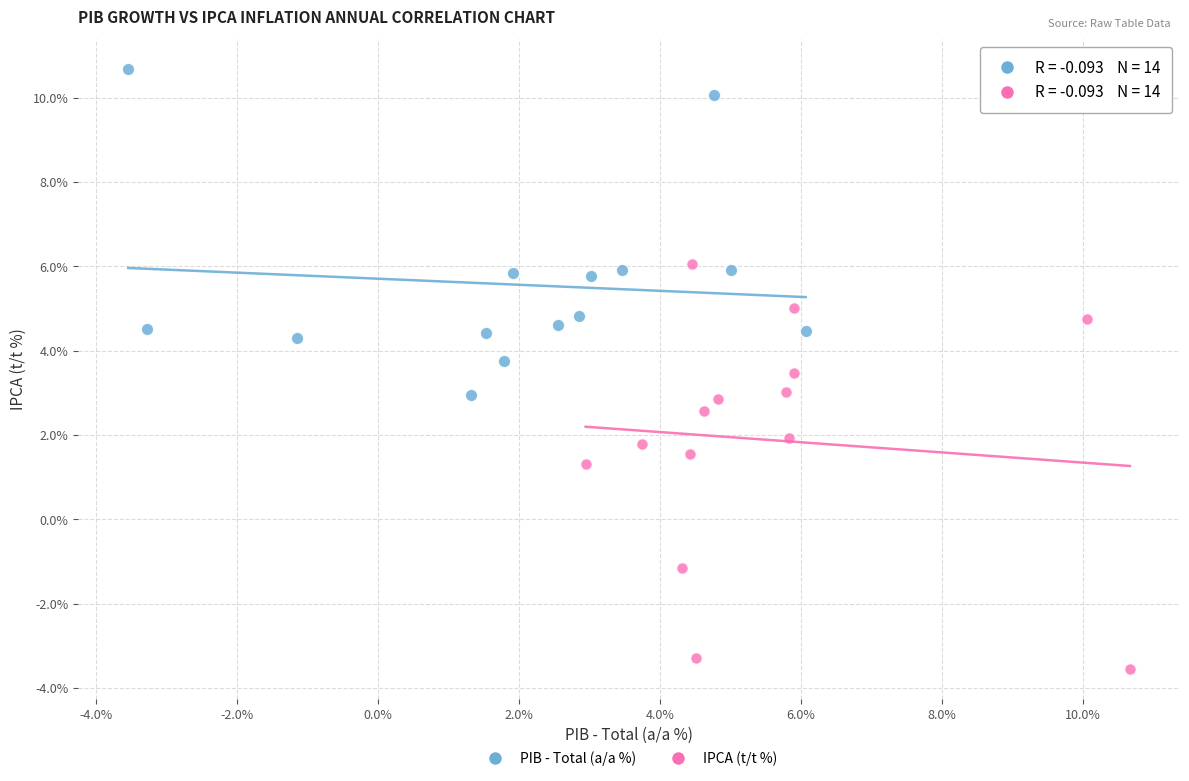

Which series has the widest spread of Y values?

IPCA (t/t %)